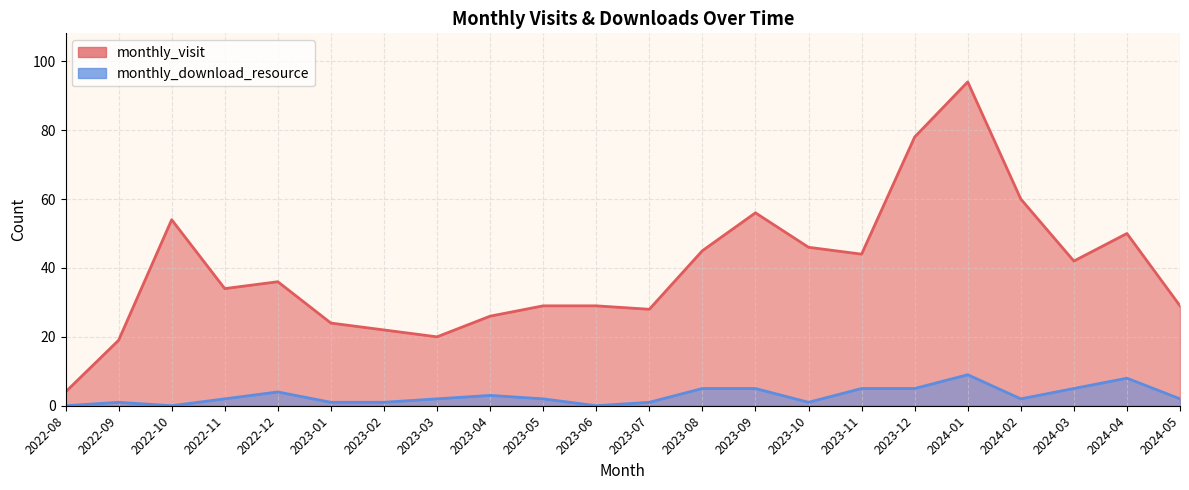

Reading left to right, what are all the values shown in this chart?

monthly_visit: 4	19	54	34	36	24	22	20	26	29	29	28	45	56	46	44	78	94	60	42	50	29
monthly_download_resource: 0	1	0	2	4	1	1	2	3	2	0	1	5	5	1	5	5	9	2	5	8	2